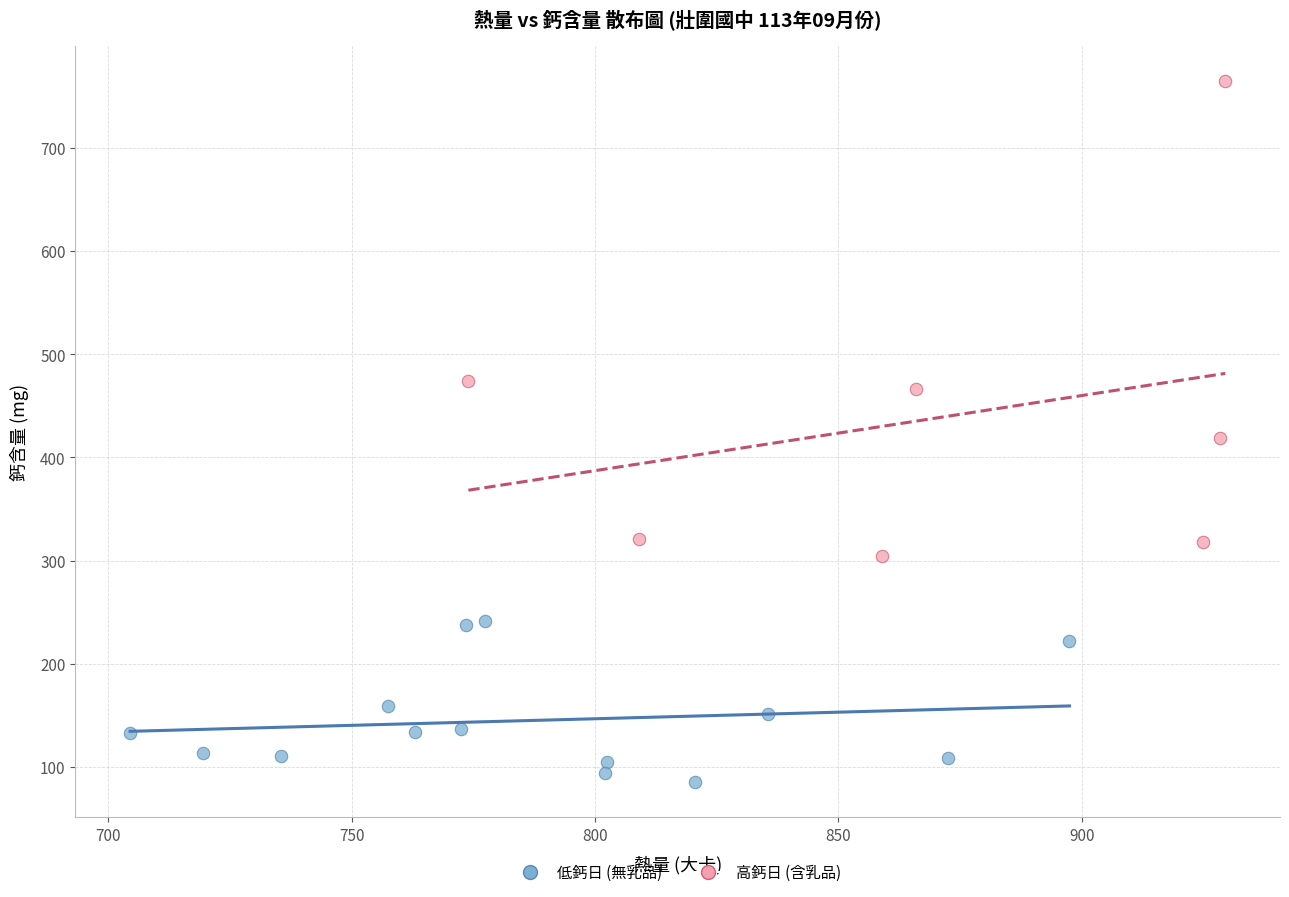

Which series reaches the maximum Y coordinate?

高鈣日 (含乳品)